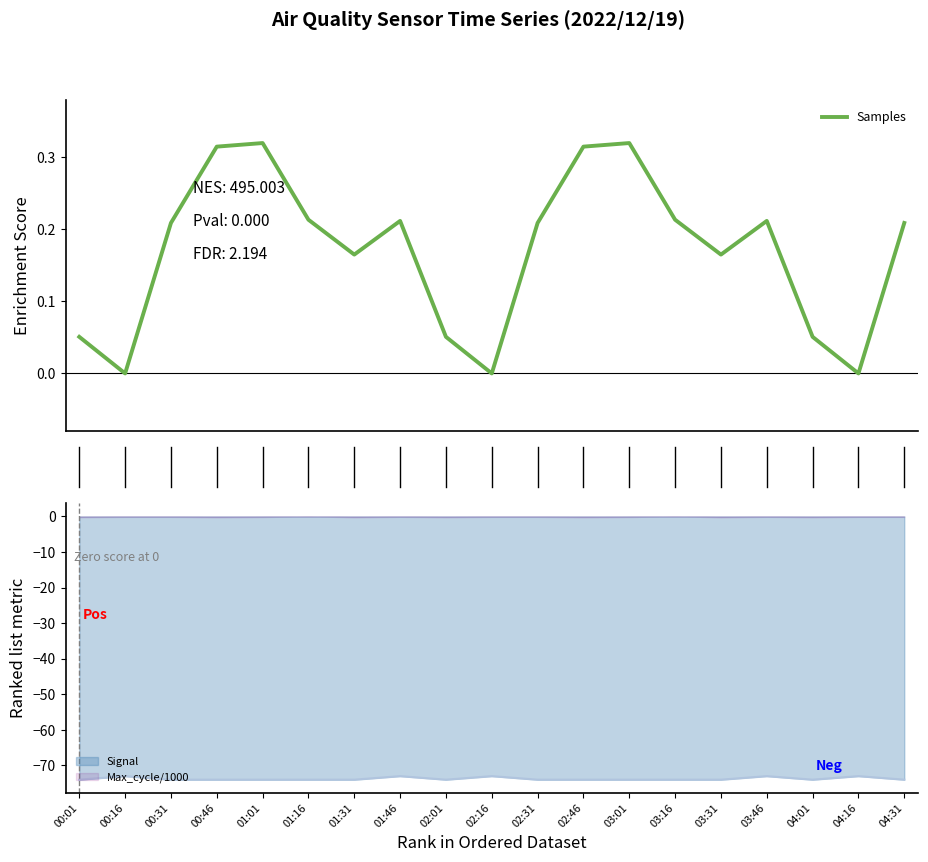

How many interior local valleys (lower than both neighbors) does the data have?

5